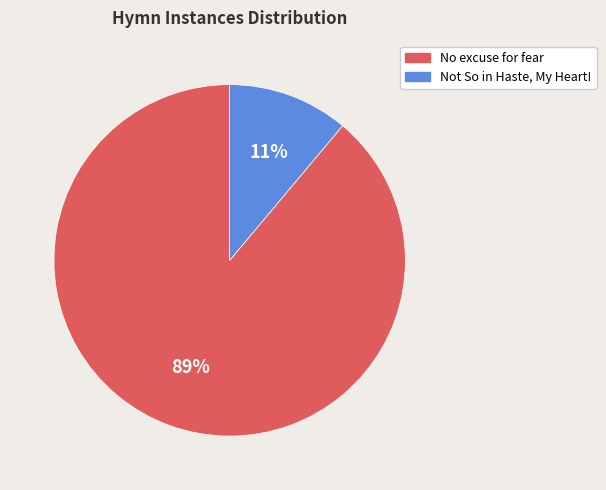

What is the smallest slice in the pie chart?

Not So in Haste, My Heart!